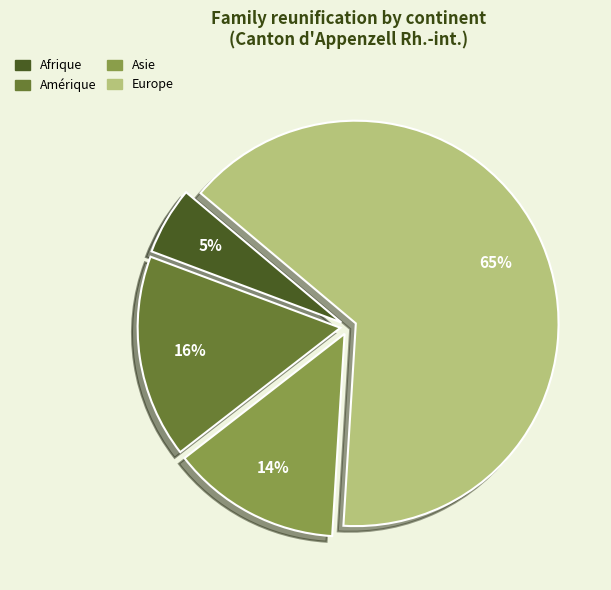

To the nearest percent, what is the average slice percentage?

25%